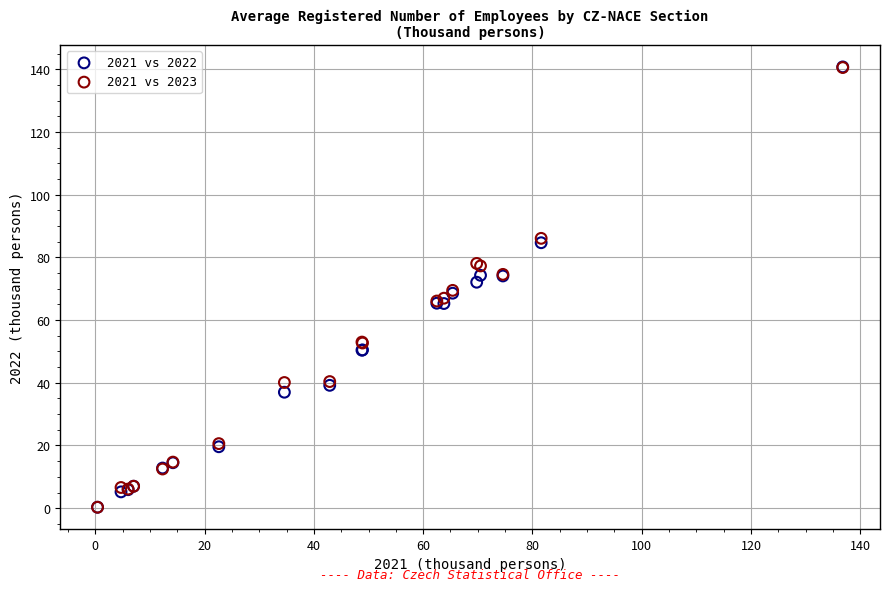

What are all the series names shown in the legend?

2021 vs 2022, 2021 vs 2023